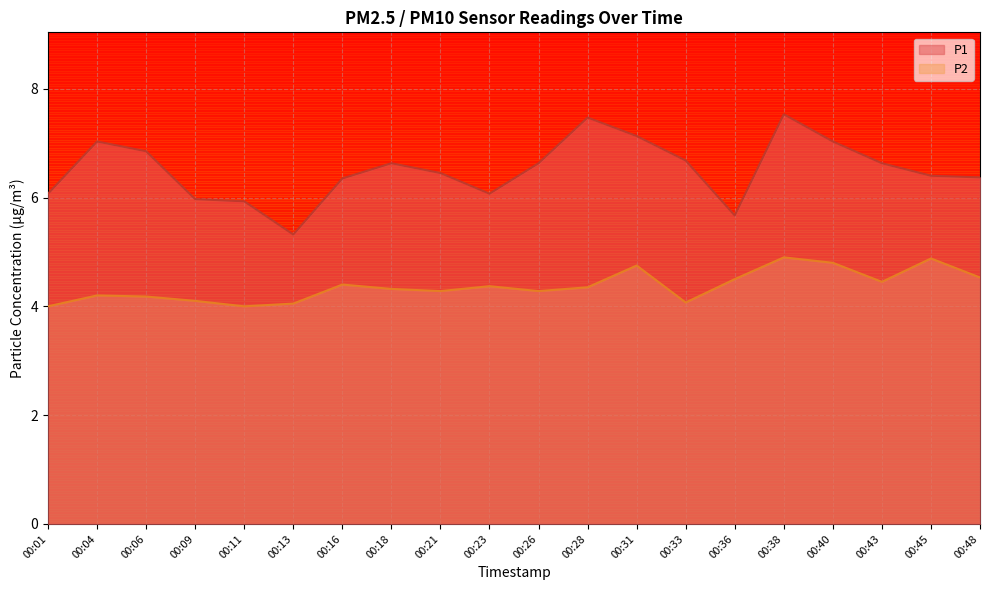

At how many categories does at least one series exceed 7?

5